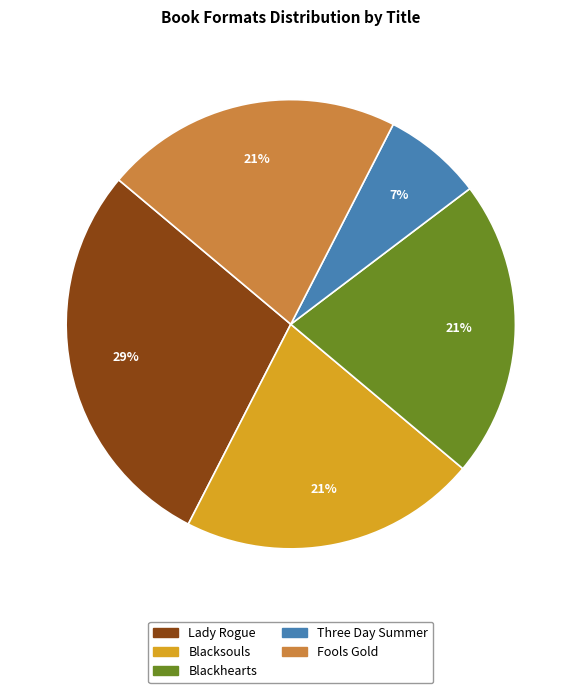

What is the largest slice in the pie chart?

Lady Rogue